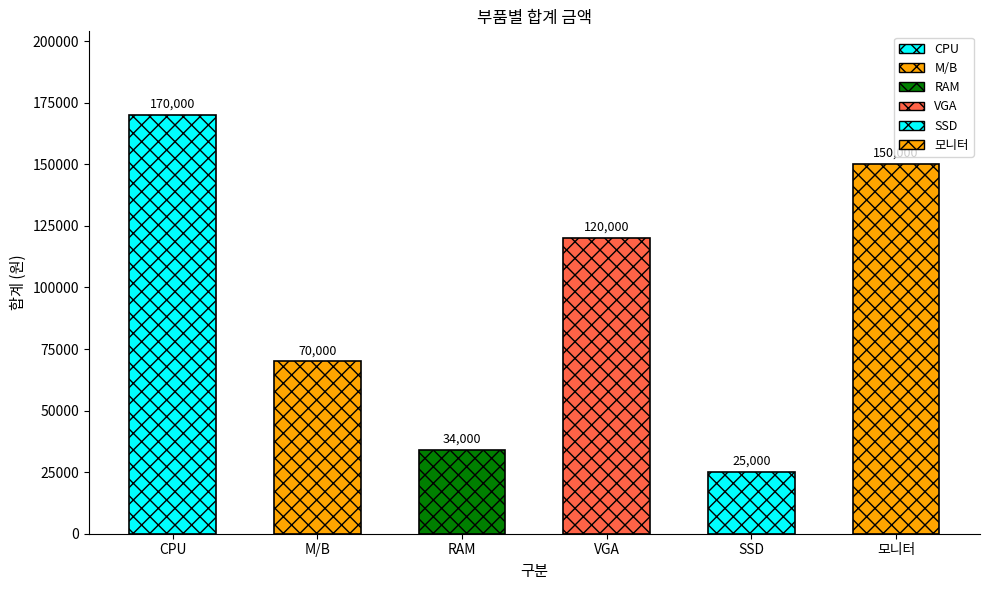

Does the chart contain stacked bars?

No